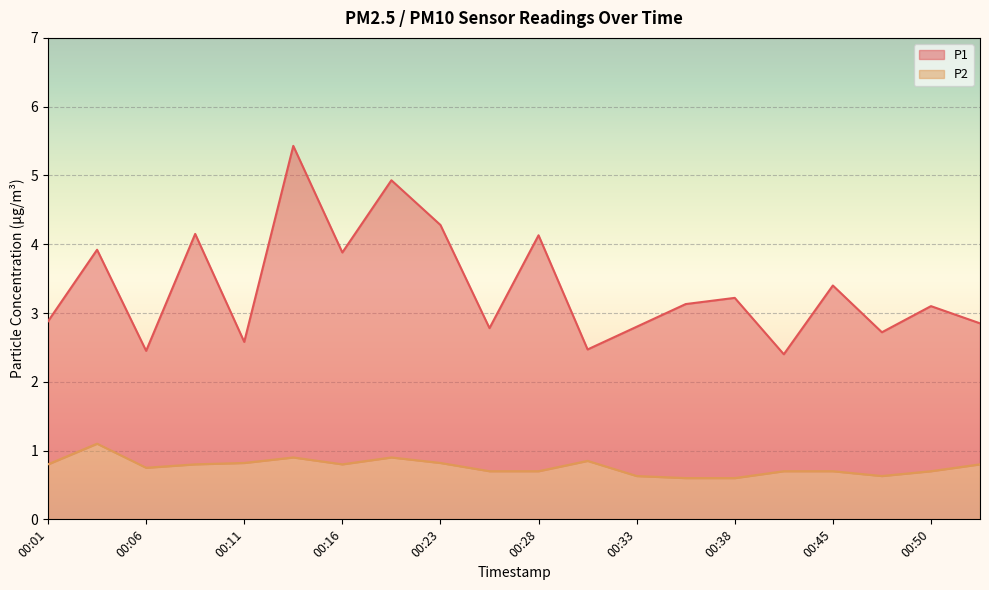

How many lines are shown in the chart?

2